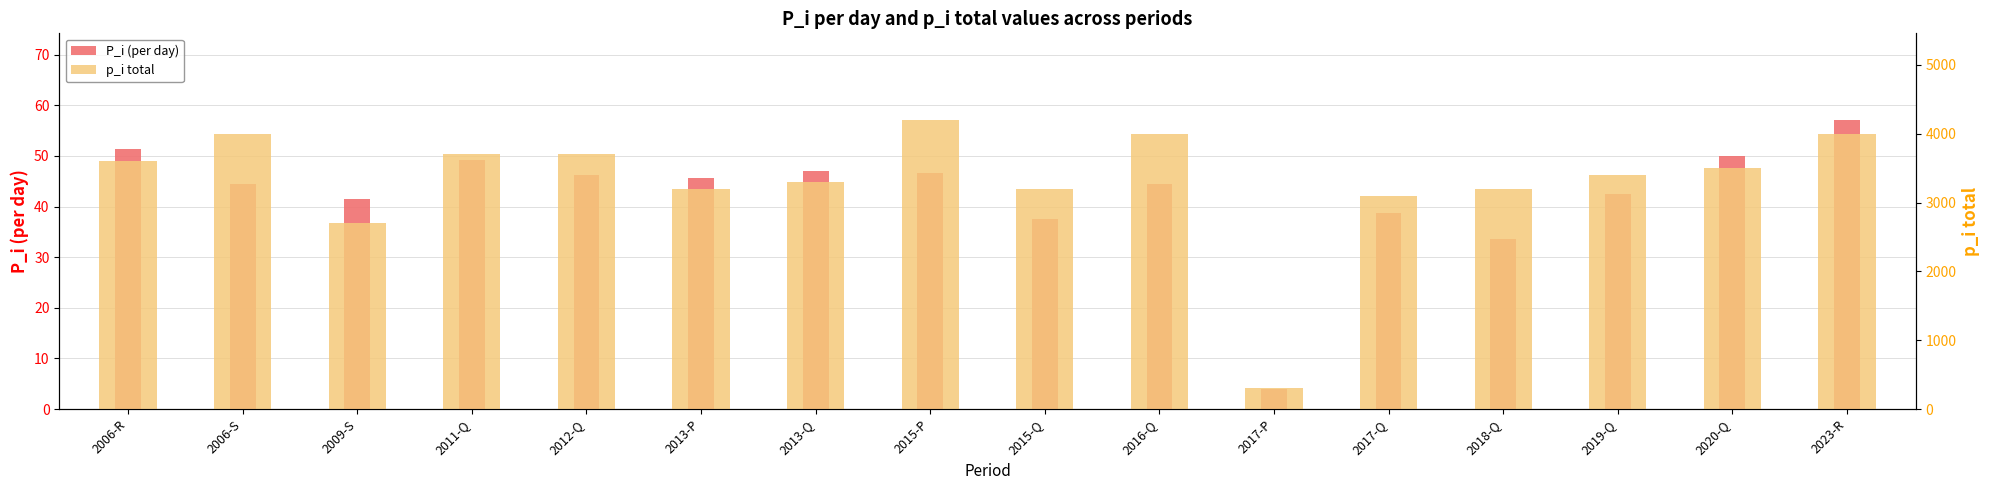

Rank the series by their maximum value, from lowest to highest.

P_i (per day), p_i total